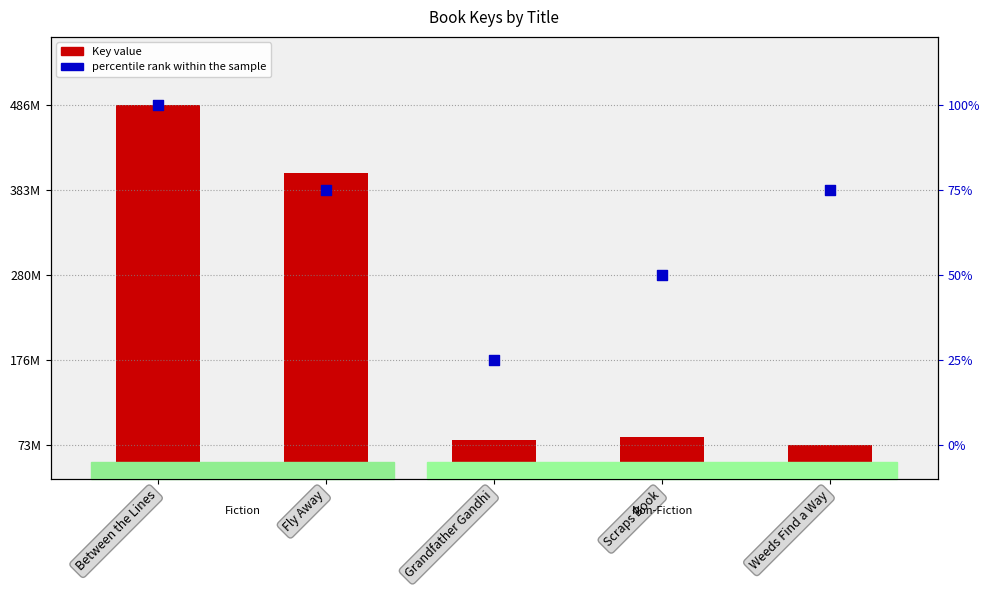

Which series reaches the minimum Y coordinate?

percentile rank within the sample